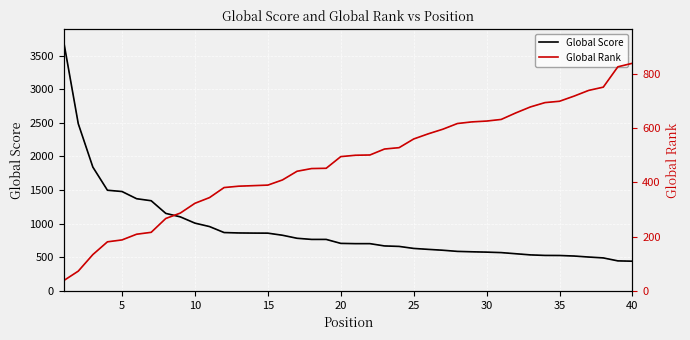

Which has a higher value, 15 or 40?

15